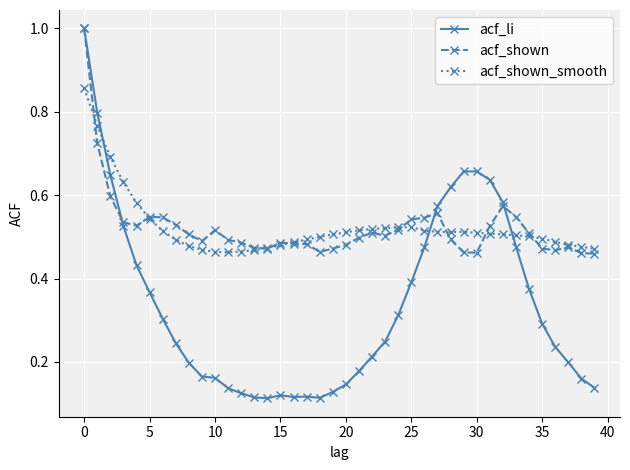

What is the greatest value displayed?

1.0